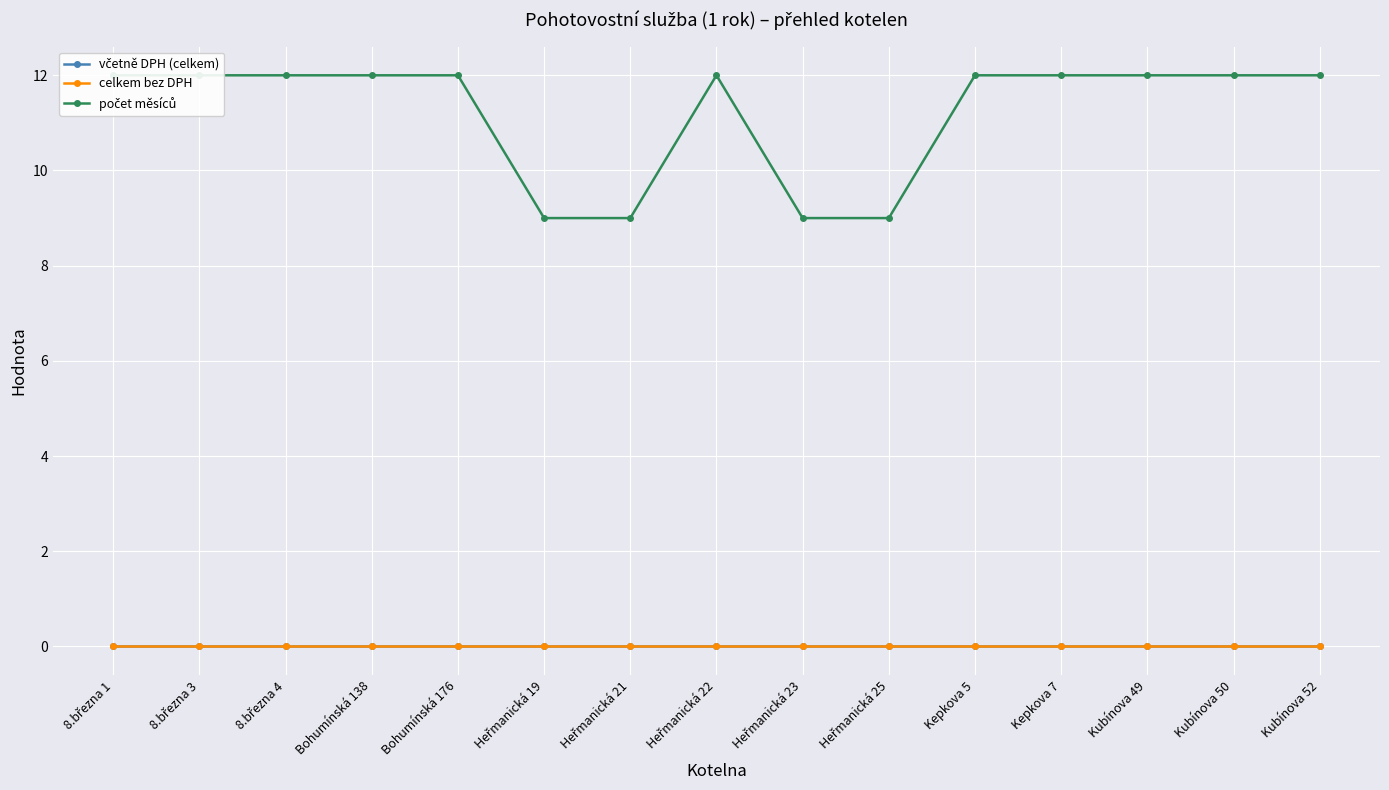

What is the average value of the počet měsíců series?

11